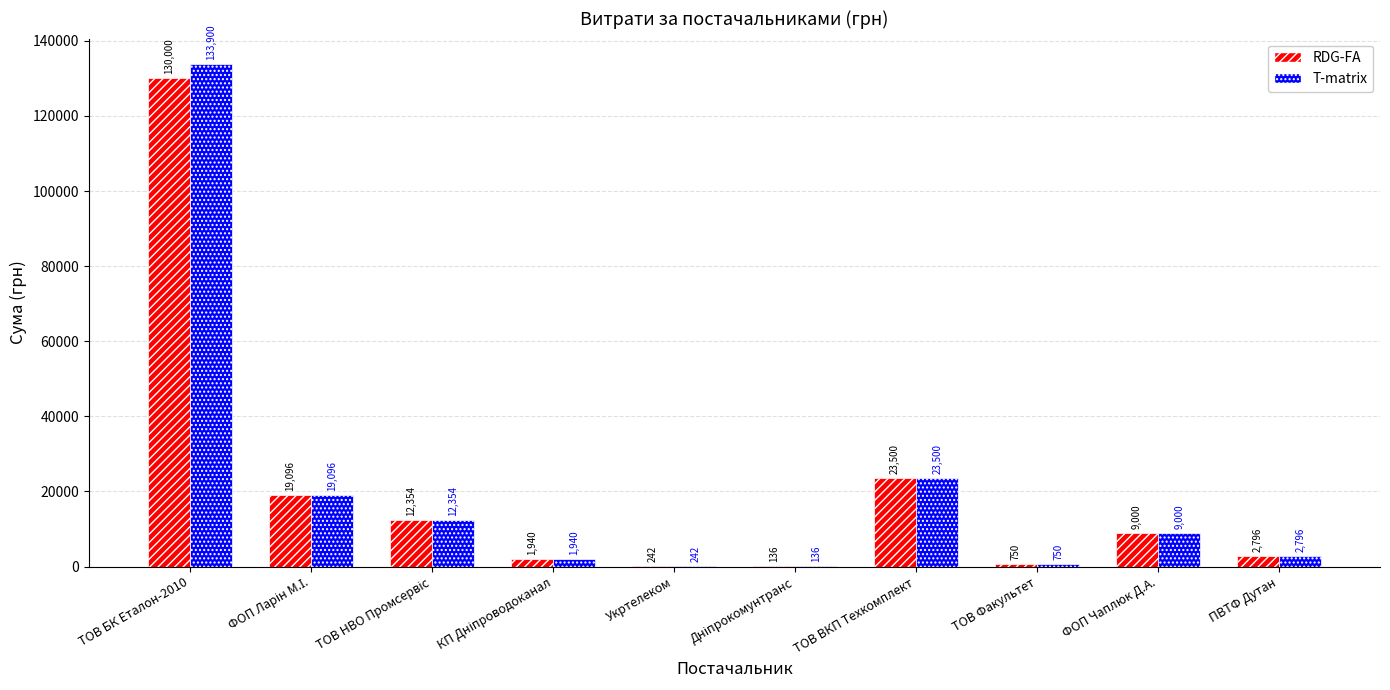

What is the total value across all series at ТОВ БК Еталон-2010?

263900.0